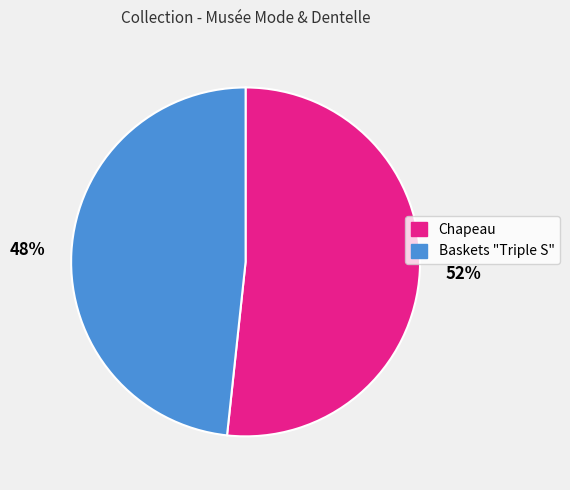

To the nearest percent, what portion does Chapeau represent?

52%